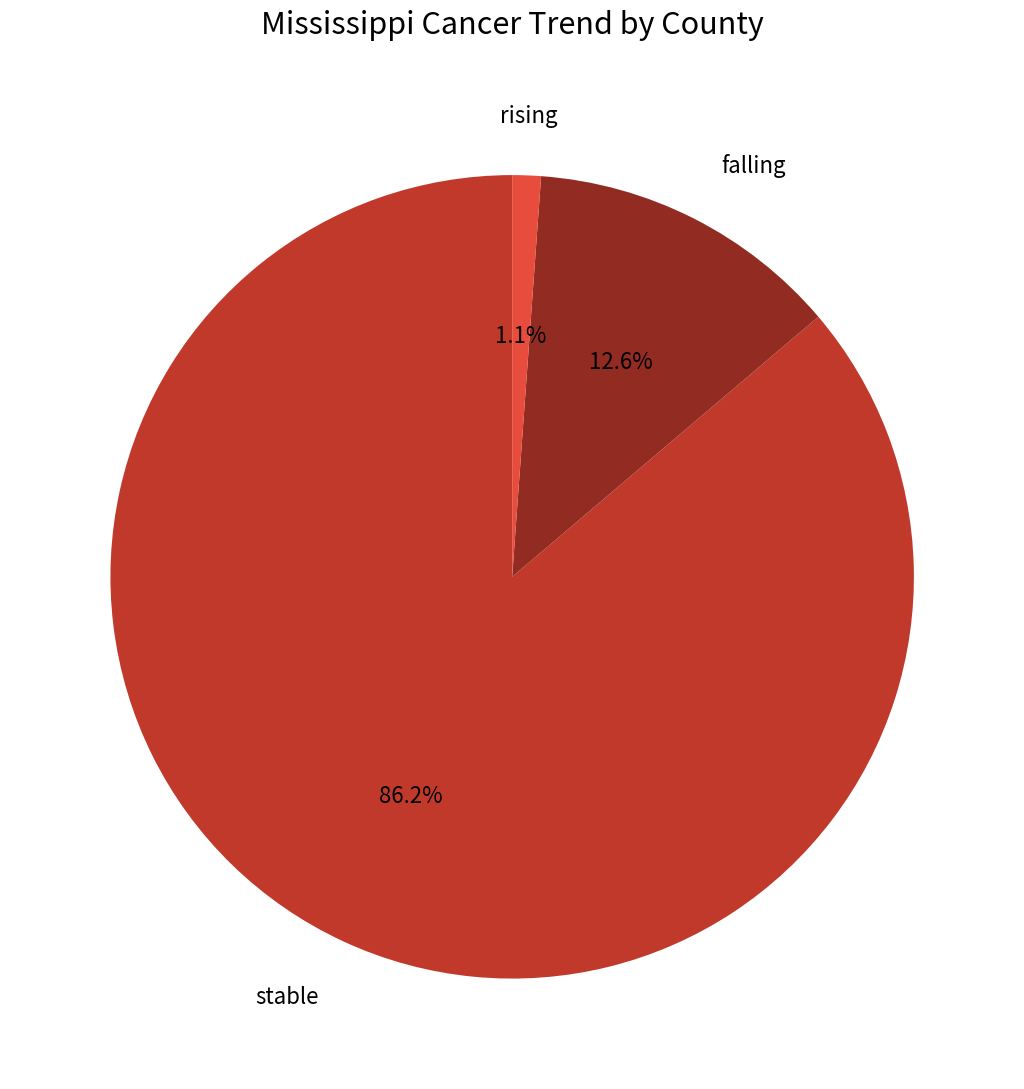

True or false: falling accounts for 1% of the total.

False